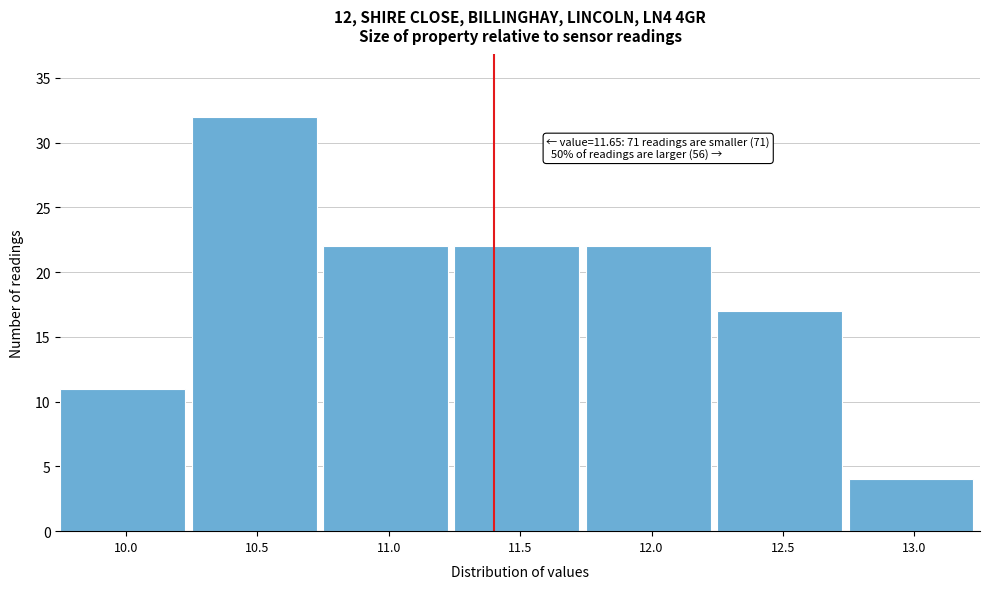

Reading left to right, transcribe all the data shown in this chart.

10.0=11	10.5=32	11.0=22	11.5=22	12.0=22	12.5=17	13.0=4